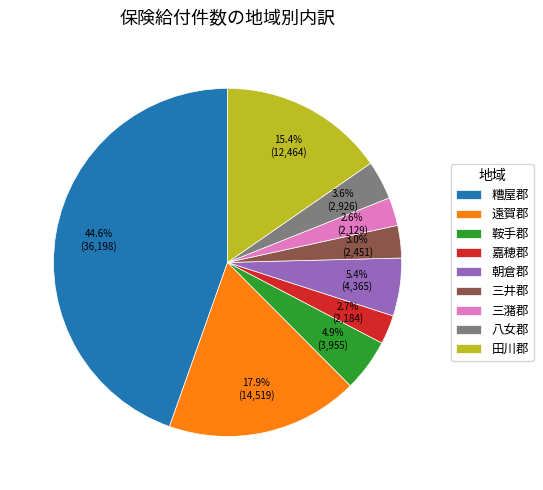

Combined, do 鞍手郡 and 八女郡 account for over 50%?

No